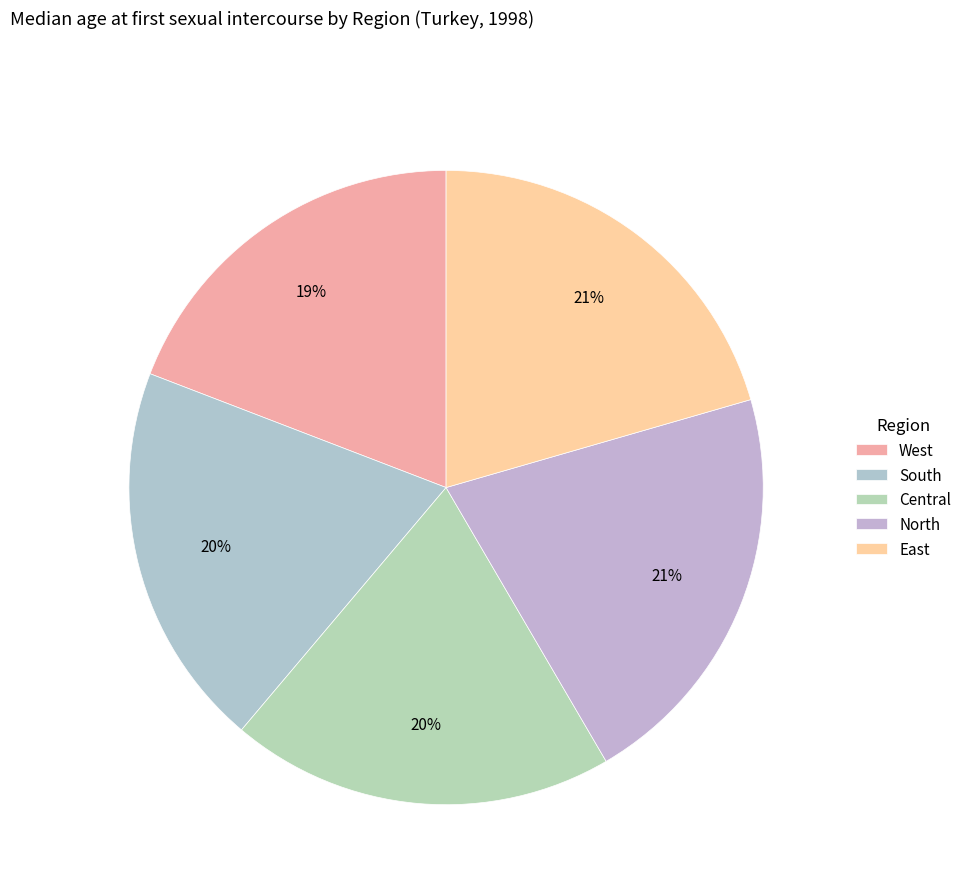

Which category has the smallest portion of the pie?

West